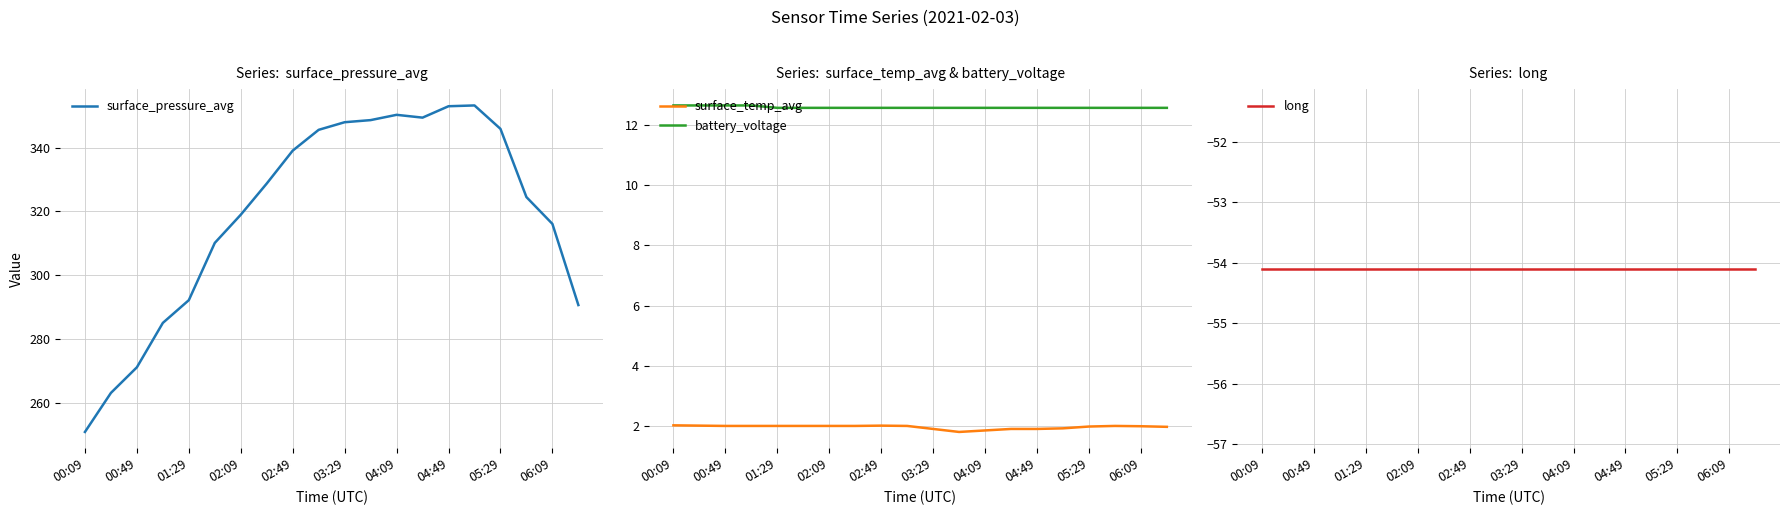

True or false: surface_temp_avg and surface_pressure_avg intersect in this chart.

False